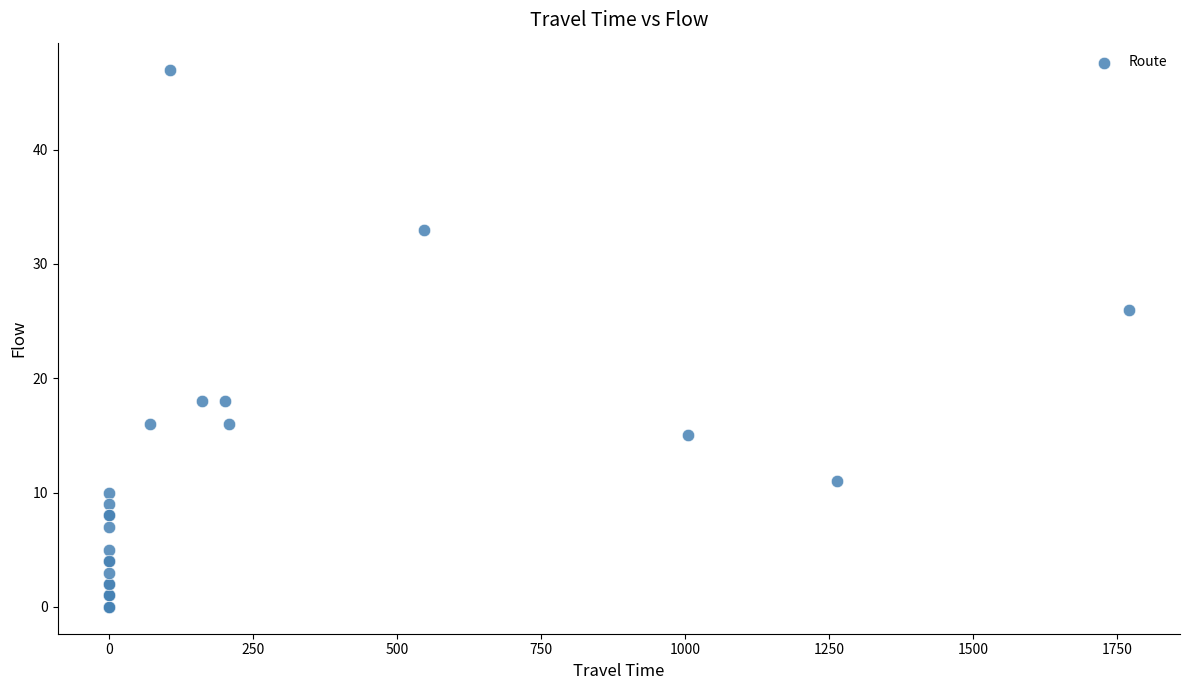

What Y value in the scatter plot is closest to 23?

26